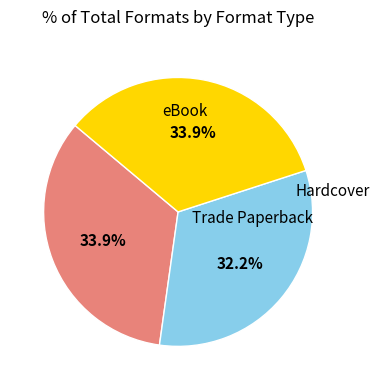

Is there any slice that represents more than half of the pie?

No